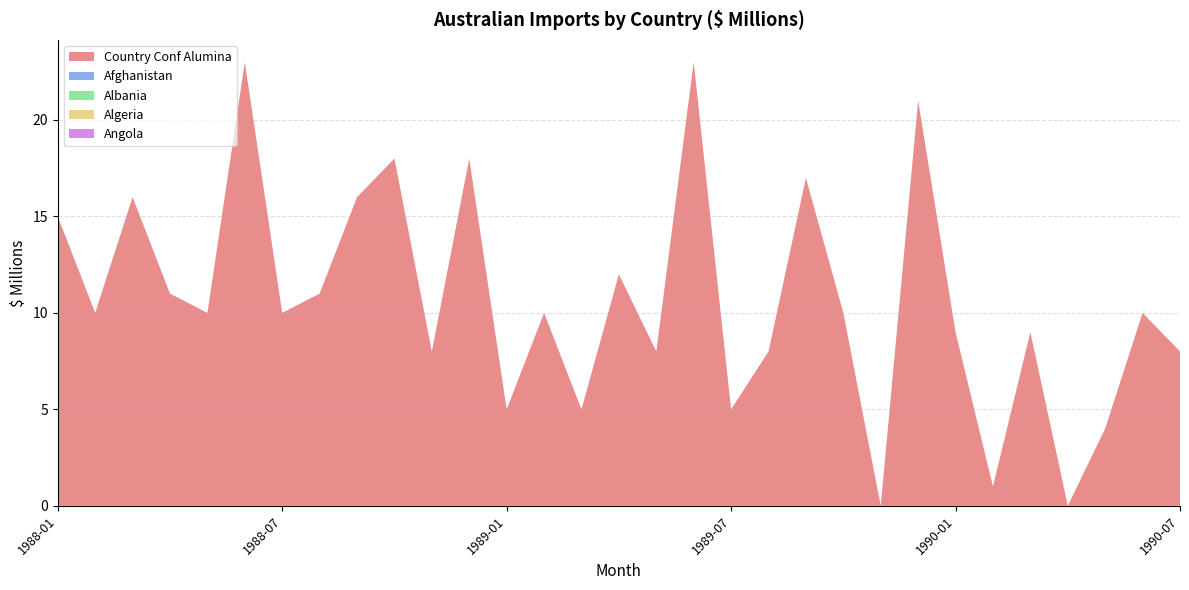

Reading left to right, transcribe all the data shown in this chart.

Country Conf Alumina: 15	10	16	11	10	23	10	11	16	18	8	18	5	10	5	12	8	23	5	8	17	10	0	21	9	1	9	0	4	10	8
Afghanistan: 0	0	0	0	0	0	0	0	0	0	0	0	0	0	0	0	0	0	0	0	0	0	0	0	0	0	0	0	0	0	0
Albania: 0	0	0	0	0	0	0	0	0	0	0	0	0	0	0	0	0	0	0	0	0	0	0	0	0	0	0	0	0	0	0
Algeria: 0	0	0	0	0	0	0	0	0	0	0	0	0	0	0	0	0	0	0	0	0	0	0	0	0	0	0	0	0	0	0
Angola: 0	0	0	0	0	0	0	0	0	0	0	0	0	0	0	0	0	0	0	0	0	0	0	0	0	0	0	0	0	0	0